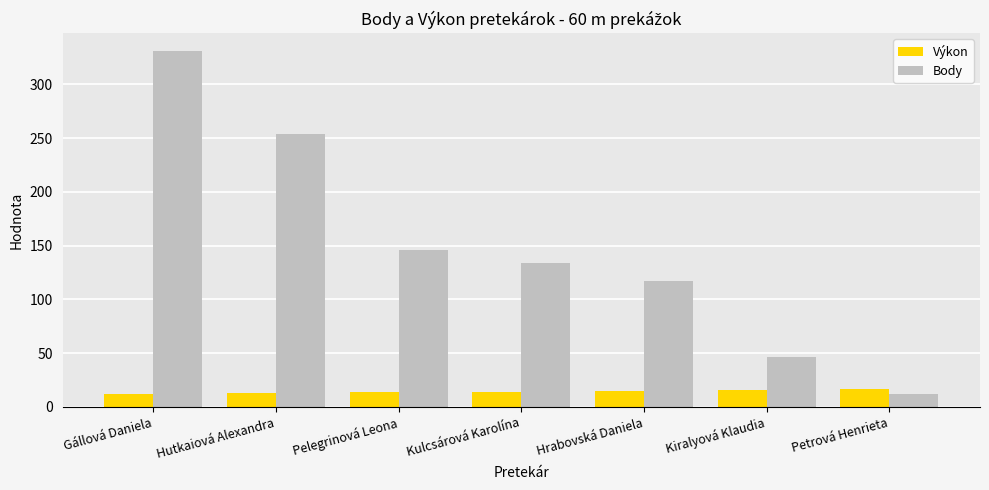

Which series changed the most between Hrabovská Daniela and Petrová Henrieta?

Body